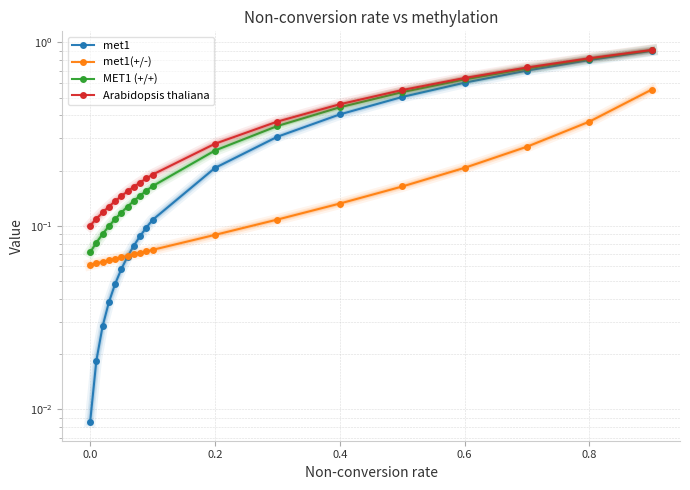

The value of met1 at 0.2 is 0.1. True or false?

False